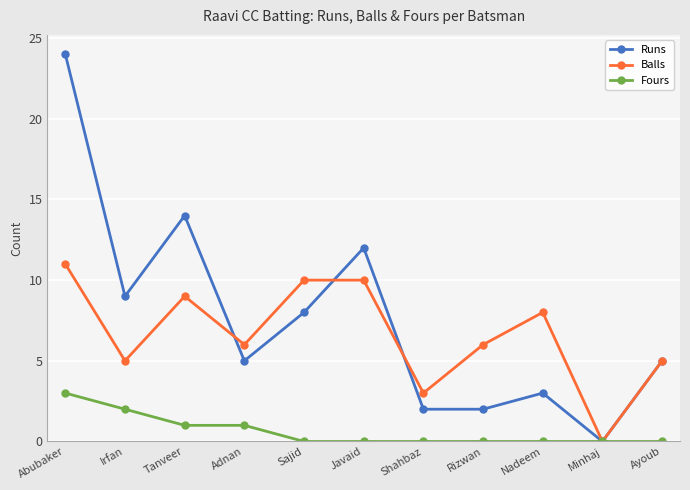

True or false: Fours has a value of -2 at Javaid.

False